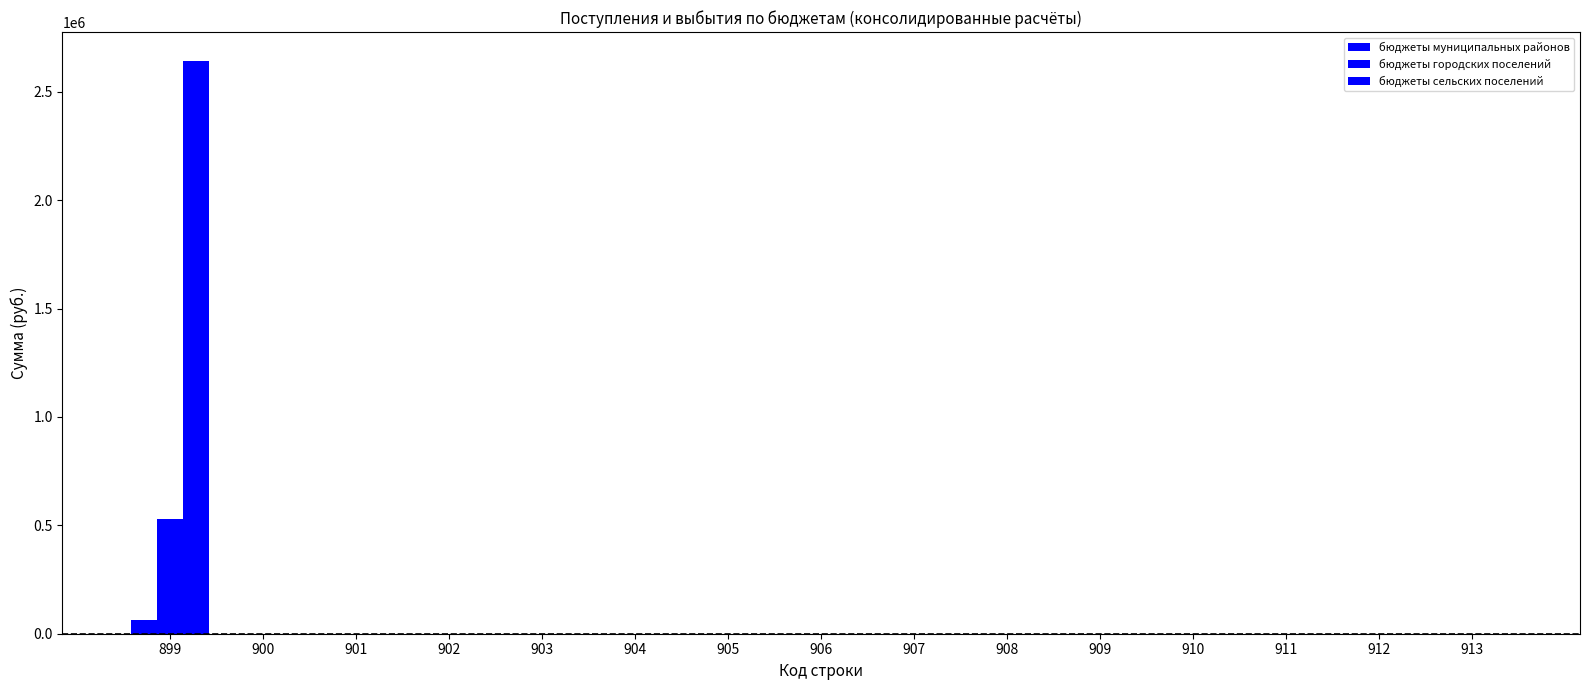

Rank the series by their average value, from highest to lowest.

бюджеты сельских поселений, бюджеты городских поселений, бюджеты муниципальных районов